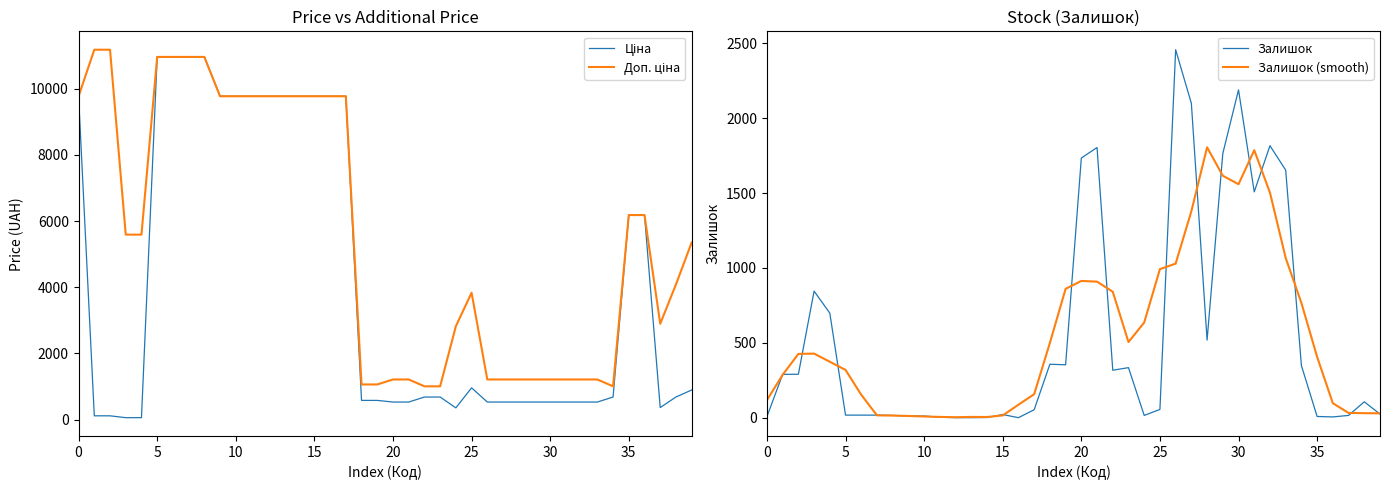

The value of Залишок at 16 is 1608.1. True or false?

False